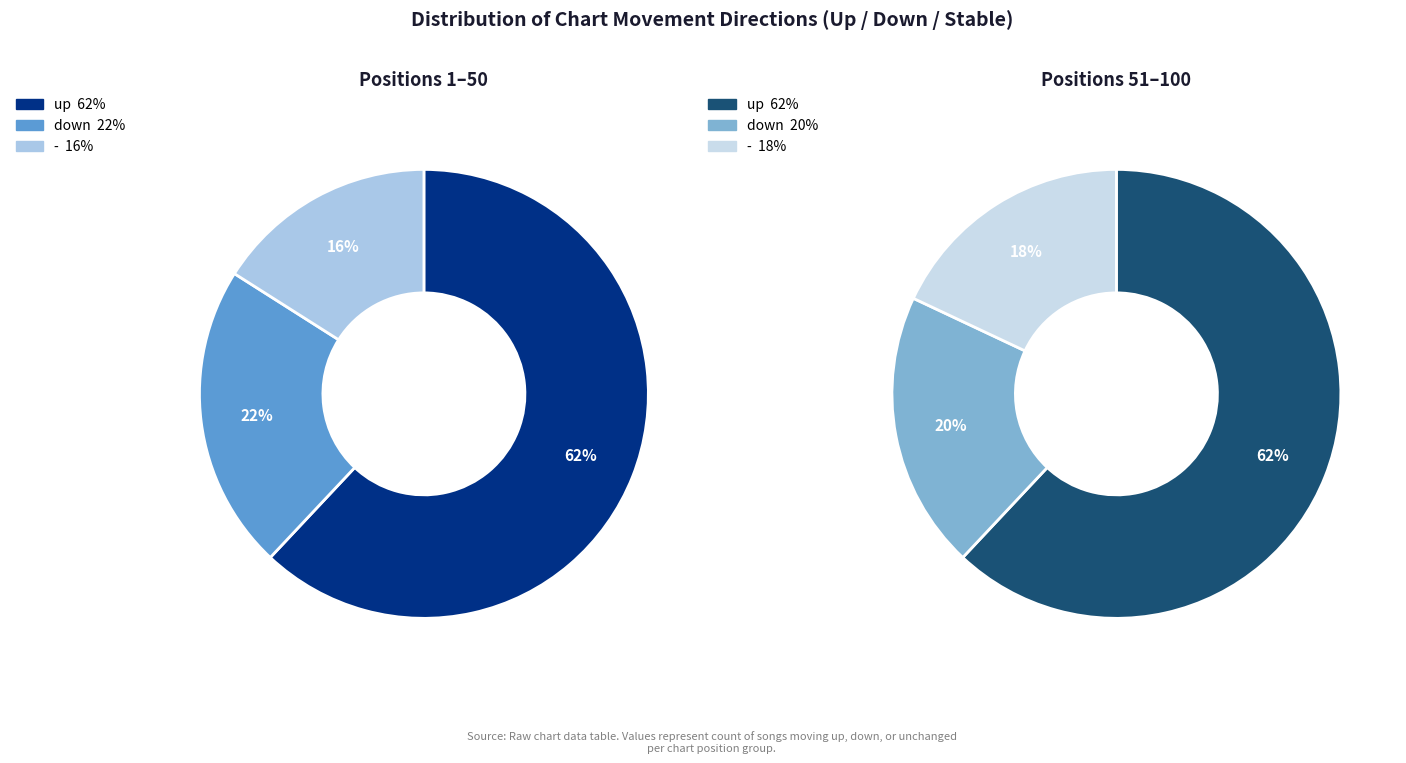

To the nearest percent, what is the difference between the up and - slice percentages?

45%